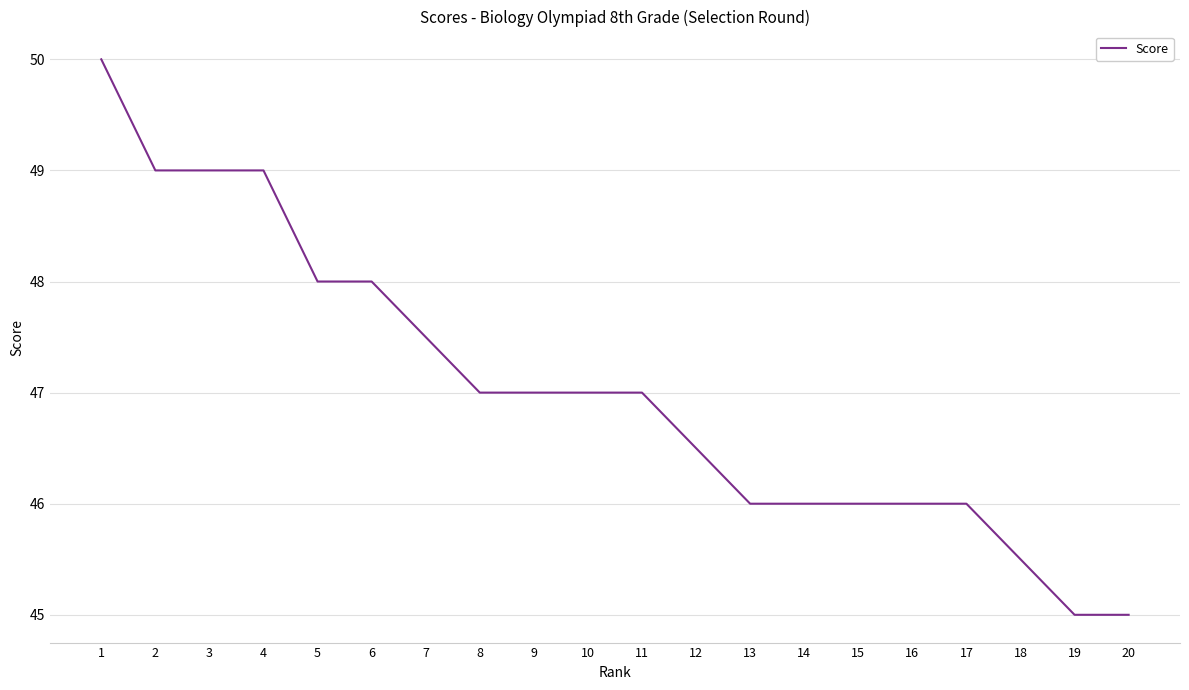

What is the smallest value displayed?

45.0